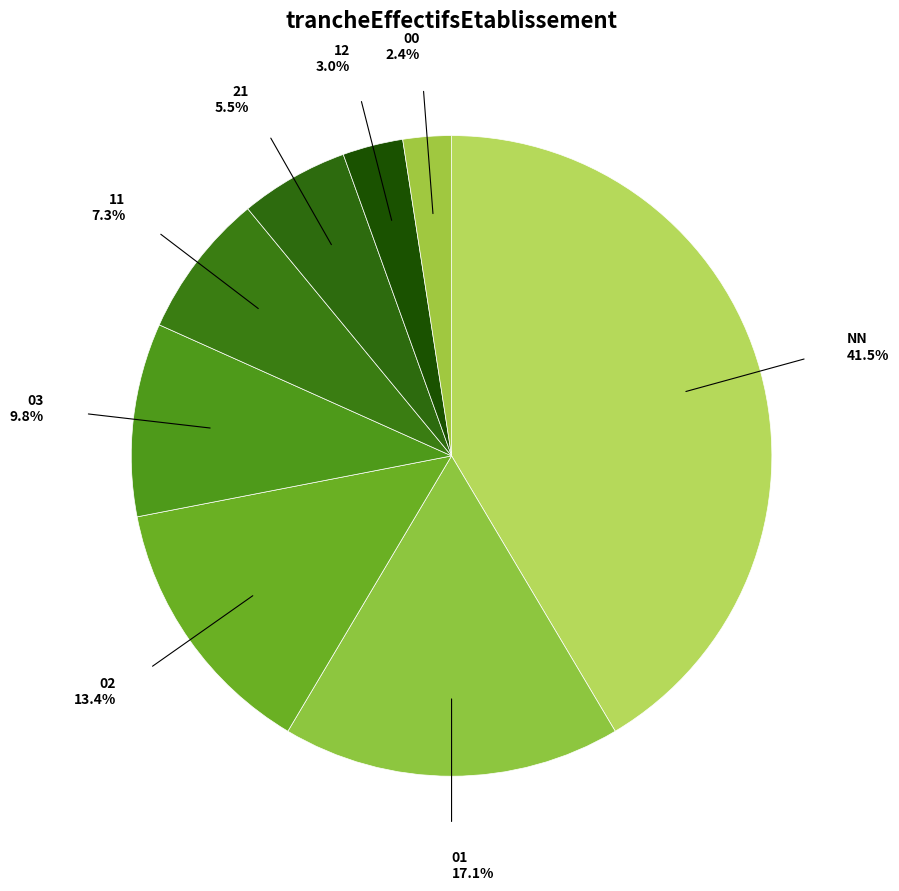

To the nearest percent, what is the average slice percentage?

12%